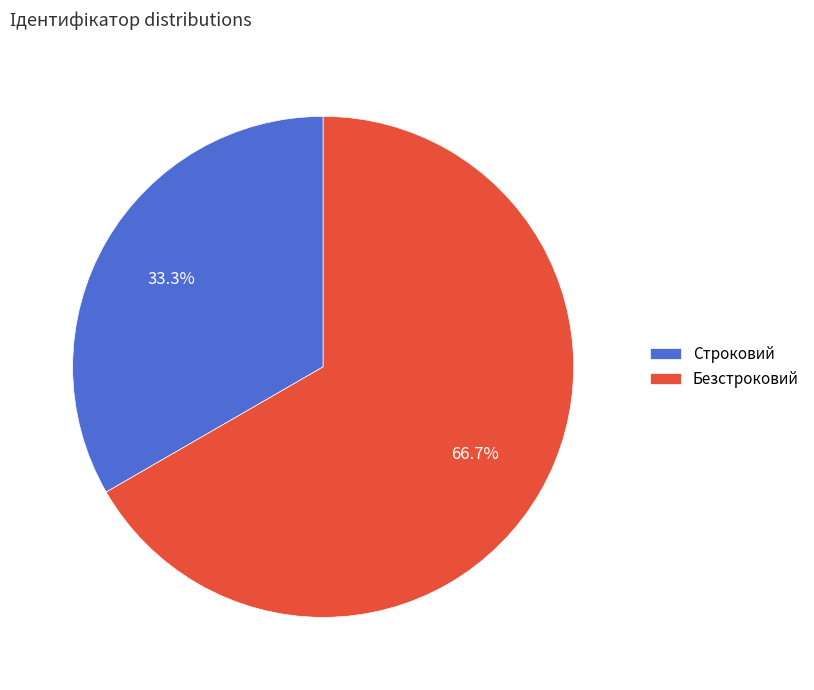

Is there a majority slice in this chart?

Yes